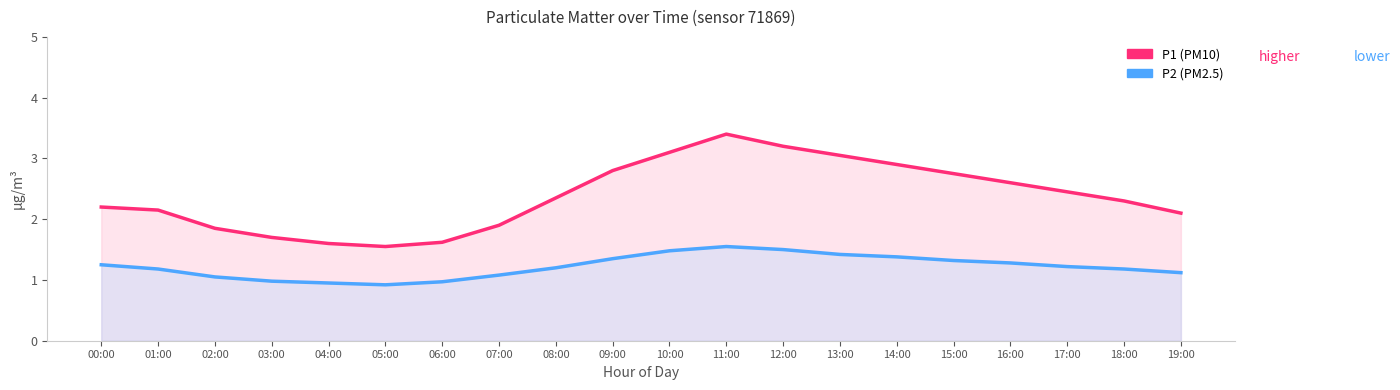

True or false: P1 has a value of 0.6 at 17:00.

False